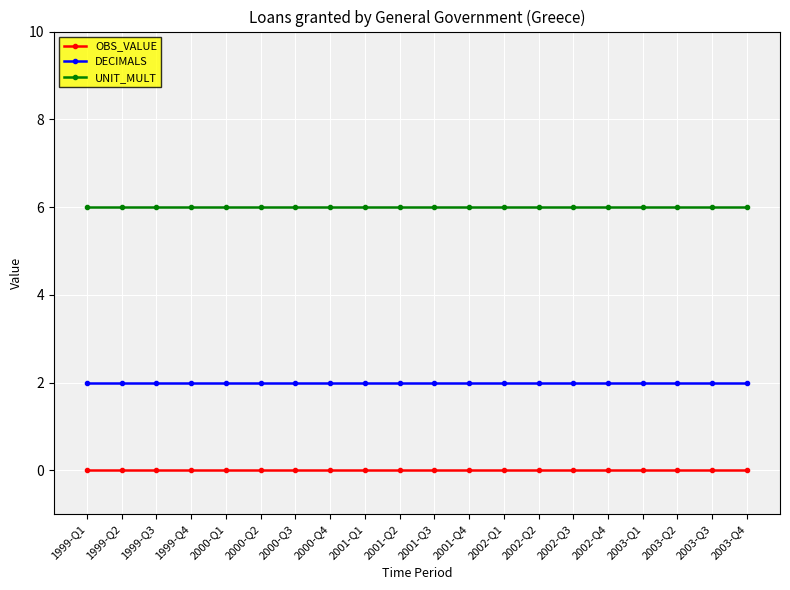

What is the maximum value shown in the chart?

6